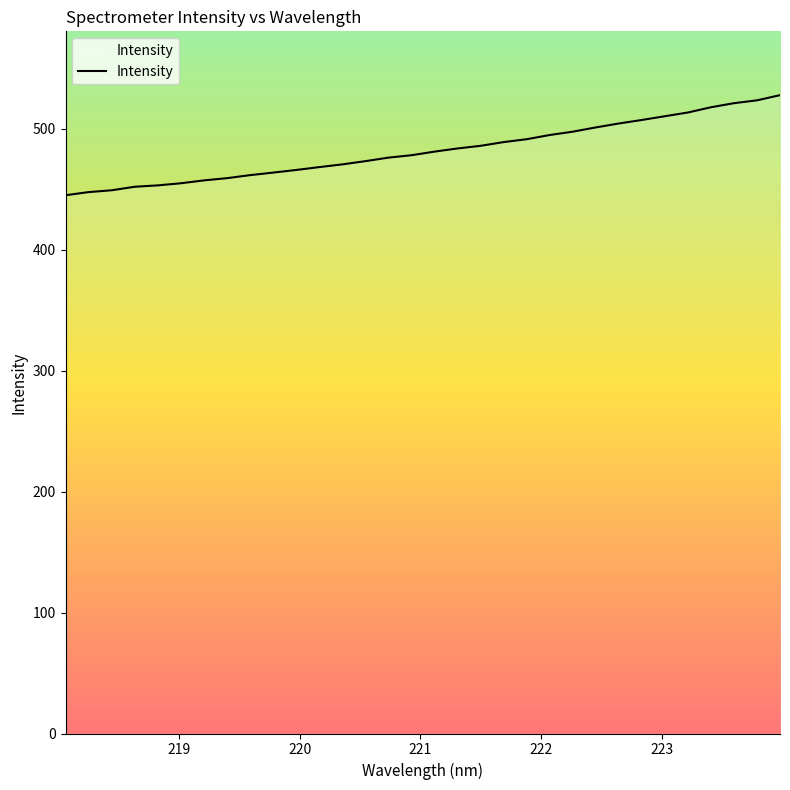

What is the smallest value displayed?

444.8